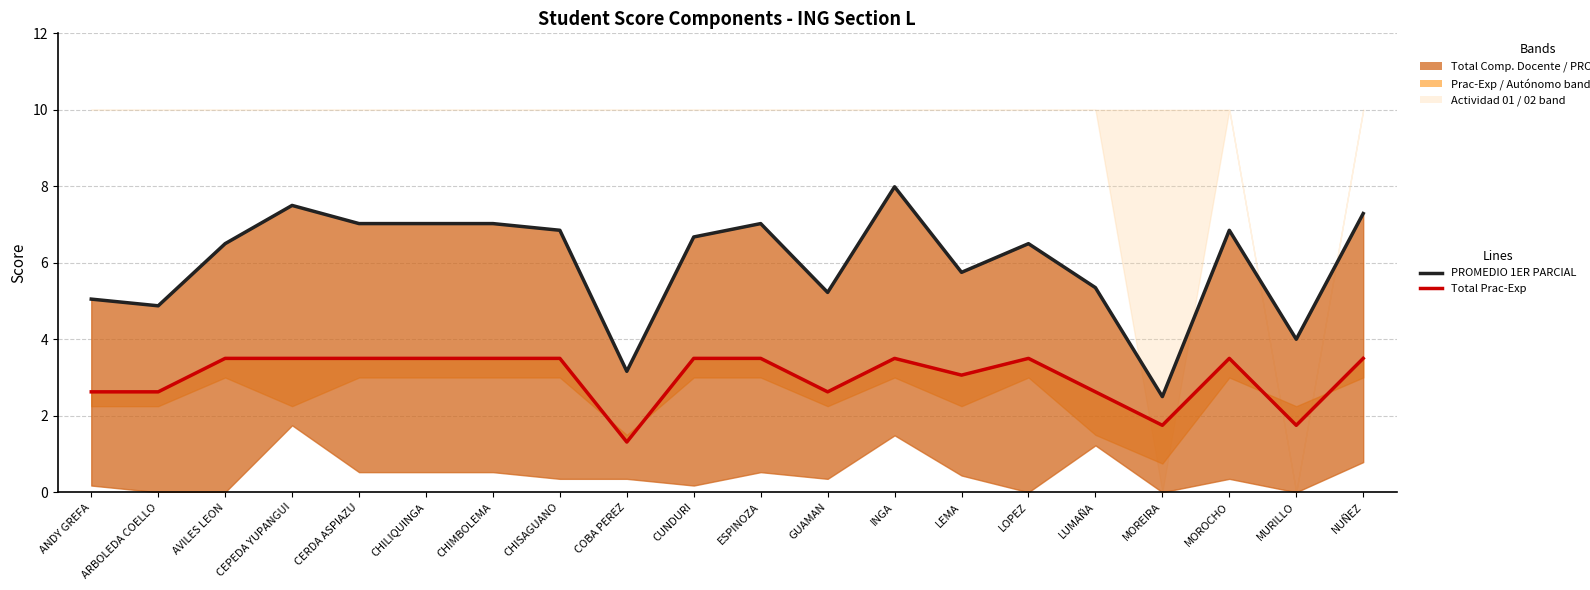

Does the chart have visible grid lines?

Yes